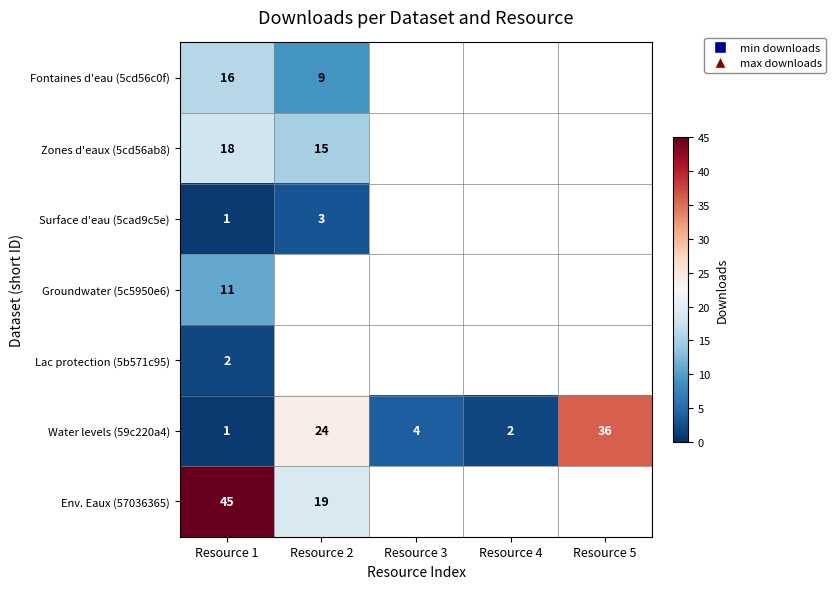

List the labels in order of Water levels (59c220a4) value, largest first.

Resource 5, Resource 2, Resource 3, Resource 4, Resource 1